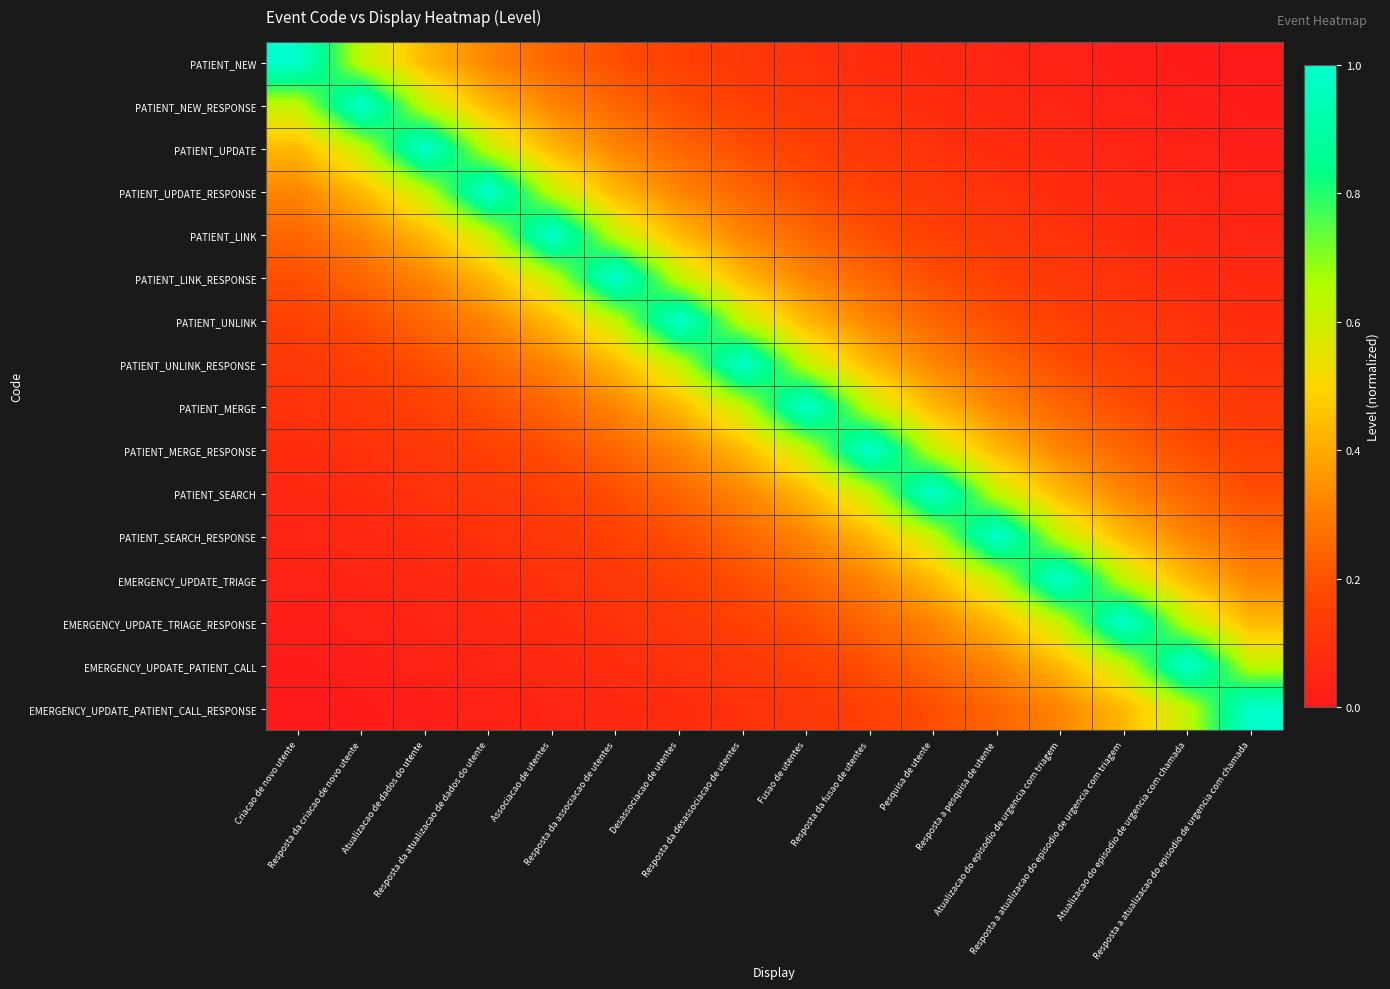

Reading left to right, what are all the values shown in this chart?

PATIENT_NEW: Criacao de novo utente=1.0	Resposta da criacao de novo utente=0.6	Atualizacao de dados do utente=0.4	Resposta da atualizacao de dados do utente=0.3	Associacao de utentes=0.2	Resposta da associacao de utentes=0.2	Desassociacao de utentes=0.1	Resposta da desassociacao de utentes=0.1	Fusao de utentes=0.1	Resposta da fusao de utentes=0.1	Pesquisa de utente=0.1	Resposta a pesquisa de utente=0.0	Atualizacao do episodio de urgencia com triagem=0.0	Resposta a atualizacao do episodio de urgencia com triagem=0.0	Atualizacao do episodio de urgencia com chamada=0.0	Resposta a atualizacao do episodio de urgencia com chamada=0.0
PATIENT_NEW_RESPONSE: Criacao de novo utente=0.6	Resposta da criacao de novo utente=1.0	Atualizacao de dados do utente=0.6	Resposta da atualizacao de dados do utente=0.4	Associacao de utentes=0.3	Resposta da associacao de utentes=0.2	Desassociacao de utentes=0.2	Resposta da desassociacao de utentes=0.1	Fusao de utentes=0.1	Resposta da fusao de utentes=0.1	Pesquisa de utente=0.1	Resposta a pesquisa de utente=0.1	Atualizacao do episodio de urgencia com triagem=0.0	Resposta a atualizacao do episodio de urgencia com triagem=0.0	Atualizacao do episodio de urgencia com chamada=0.0	Resposta a atualizacao do episodio de urgencia com chamada=0.0
PATIENT_UPDATE: Criacao de novo utente=0.4	Resposta da criacao de novo utente=0.6	Atualizacao de dados do utente=1.0	Resposta da atualizacao de dados do utente=0.6	Associacao de utentes=0.4	Resposta da associacao de utentes=0.3	Desassociacao de utentes=0.2	Resposta da desassociacao de utentes=0.2	Fusao de utentes=0.1	Resposta da fusao de utentes=0.1	Pesquisa de utente=0.1	Resposta a pesquisa de utente=0.1	Atualizacao do episodio de urgencia com triagem=0.1	Resposta a atualizacao do episodio de urgencia com triagem=0.0	Atualizacao do episodio de urgencia com chamada=0.0	Resposta a atualizacao do episodio de urgencia com chamada=0.0
PATIENT_UPDATE_RESPONSE: Criacao de novo utente=0.3	Resposta da criacao de novo utente=0.4	Atualizacao de dados do utente=0.6	Resposta da atualizacao de dados do utente=1.0	Associacao de utentes=0.6	Resposta da associacao de utentes=0.4	Desassociacao de utentes=0.3	Resposta da desassociacao de utentes=0.2	Fusao de utentes=0.2	Resposta da fusao de utentes=0.1	Pesquisa de utente=0.1	Resposta a pesquisa de utente=0.1	Atualizacao do episodio de urgencia com triagem=0.1	Resposta a atualizacao do episodio de urgencia com triagem=0.1	Atualizacao do episodio de urgencia com chamada=0.0	Resposta a atualizacao do episodio de urgencia com chamada=0.0
PATIENT_LINK: Criacao de novo utente=0.2	Resposta da criacao de novo utente=0.3	Atualizacao de dados do utente=0.4	Resposta da atualizacao de dados do utente=0.6	Associacao de utentes=1.0	Resposta da associacao de utentes=0.6	Desassociacao de utentes=0.4	Resposta da desassociacao de utentes=0.3	Fusao de utentes=0.2	Resposta da fusao de utentes=0.2	Pesquisa de utente=0.1	Resposta a pesquisa de utente=0.1	Atualizacao do episodio de urgencia com triagem=0.1	Resposta a atualizacao do episodio de urgencia com triagem=0.1	Atualizacao do episodio de urgencia com chamada=0.1	Resposta a atualizacao do episodio de urgencia com chamada=0.0
PATIENT_LINK_RESPONSE: Criacao de novo utente=0.2	Resposta da criacao de novo utente=0.2	Atualizacao de dados do utente=0.3	Resposta da atualizacao de dados do utente=0.4	Associacao de utentes=0.6	Resposta da associacao de utentes=1.0	Desassociacao de utentes=0.6	Resposta da desassociacao de utentes=0.4	Fusao de utentes=0.3	Resposta da fusao de utentes=0.2	Pesquisa de utente=0.2	Resposta a pesquisa de utente=0.1	Atualizacao do episodio de urgencia com triagem=0.1	Resposta a atualizacao do episodio de urgencia com triagem=0.1	Atualizacao do episodio de urgencia com chamada=0.1	Resposta a atualizacao do episodio de urgencia com chamada=0.1
PATIENT_UNLINK: Criacao de novo utente=0.1	Resposta da criacao de novo utente=0.2	Atualizacao de dados do utente=0.2	Resposta da atualizacao de dados do utente=0.3	Associacao de utentes=0.4	Resposta da associacao de utentes=0.6	Desassociacao de utentes=1.0	Resposta da desassociacao de utentes=0.6	Fusao de utentes=0.4	Resposta da fusao de utentes=0.3	Pesquisa de utente=0.2	Resposta a pesquisa de utente=0.2	Atualizacao do episodio de urgencia com triagem=0.1	Resposta a atualizacao do episodio de urgencia com triagem=0.1	Atualizacao do episodio de urgencia com chamada=0.1	Resposta a atualizacao do episodio de urgencia com chamada=0.1
PATIENT_UNLINK_RESPONSE: Criacao de novo utente=0.1	Resposta da criacao de novo utente=0.1	Atualizacao de dados do utente=0.2	Resposta da atualizacao de dados do utente=0.2	Associacao de utentes=0.3	Resposta da associacao de utentes=0.4	Desassociacao de utentes=0.6	Resposta da desassociacao de utentes=1.0	Fusao de utentes=0.6	Resposta da fusao de utentes=0.4	Pesquisa de utente=0.3	Resposta a pesquisa de utente=0.2	Atualizacao do episodio de urgencia com triagem=0.2	Resposta a atualizacao do episodio de urgencia com triagem=0.1	Atualizacao do episodio de urgencia com chamada=0.1	Resposta a atualizacao do episodio de urgencia com chamada=0.1
PATIENT_MERGE: Criacao de novo utente=0.1	Resposta da criacao de novo utente=0.1	Atualizacao de dados do utente=0.1	Resposta da atualizacao de dados do utente=0.2	Associacao de utentes=0.2	Resposta da associacao de utentes=0.3	Desassociacao de utentes=0.4	Resposta da desassociacao de utentes=0.6	Fusao de utentes=1.0	Resposta da fusao de utentes=0.6	Pesquisa de utente=0.4	Resposta a pesquisa de utente=0.3	Atualizacao do episodio de urgencia com triagem=0.2	Resposta a atualizacao do episodio de urgencia com triagem=0.2	Atualizacao do episodio de urgencia com chamada=0.1	Resposta a atualizacao do episodio de urgencia com chamada=0.1
PATIENT_MERGE_RESPONSE: Criacao de novo utente=0.1	Resposta da criacao de novo utente=0.1	Atualizacao de dados do utente=0.1	Resposta da atualizacao de dados do utente=0.1	Associacao de utentes=0.2	Resposta da associacao de utentes=0.2	Desassociacao de utentes=0.3	Resposta da desassociacao de utentes=0.4	Fusao de utentes=0.6	Resposta da fusao de utentes=1.0	Pesquisa de utente=0.6	Resposta a pesquisa de utente=0.4	Atualizacao do episodio de urgencia com triagem=0.3	Resposta a atualizacao do episodio de urgencia com triagem=0.2	Atualizacao do episodio de urgencia com chamada=0.2	Resposta a atualizacao do episodio de urgencia com chamada=0.1
PATIENT_SEARCH: Criacao de novo utente=0.1	Resposta da criacao de novo utente=0.1	Atualizacao de dados do utente=0.1	Resposta da atualizacao de dados do utente=0.1	Associacao de utentes=0.1	Resposta da associacao de utentes=0.2	Desassociacao de utentes=0.2	Resposta da desassociacao de utentes=0.3	Fusao de utentes=0.4	Resposta da fusao de utentes=0.6	Pesquisa de utente=1.0	Resposta a pesquisa de utente=0.6	Atualizacao do episodio de urgencia com triagem=0.4	Resposta a atualizacao do episodio de urgencia com triagem=0.3	Atualizacao do episodio de urgencia com chamada=0.2	Resposta a atualizacao do episodio de urgencia com chamada=0.2
PATIENT_SEARCH_RESPONSE: Criacao de novo utente=0.0	Resposta da criacao de novo utente=0.1	Atualizacao de dados do utente=0.1	Resposta da atualizacao de dados do utente=0.1	Associacao de utentes=0.1	Resposta da associacao de utentes=0.1	Desassociacao de utentes=0.2	Resposta da desassociacao de utentes=0.2	Fusao de utentes=0.3	Resposta da fusao de utentes=0.4	Pesquisa de utente=0.6	Resposta a pesquisa de utente=1.0	Atualizacao do episodio de urgencia com triagem=0.6	Resposta a atualizacao do episodio de urgencia com triagem=0.4	Atualizacao do episodio de urgencia com chamada=0.3	Resposta a atualizacao do episodio de urgencia com chamada=0.2
EMERGENCY_UPDATE_TRIAGE: Criacao de novo utente=0.0	Resposta da criacao de novo utente=0.0	Atualizacao de dados do utente=0.1	Resposta da atualizacao de dados do utente=0.1	Associacao de utentes=0.1	Resposta da associacao de utentes=0.1	Desassociacao de utentes=0.1	Resposta da desassociacao de utentes=0.2	Fusao de utentes=0.2	Resposta da fusao de utentes=0.3	Pesquisa de utente=0.4	Resposta a pesquisa de utente=0.6	Atualizacao do episodio de urgencia com triagem=1.0	Resposta a atualizacao do episodio de urgencia com triagem=0.6	Atualizacao do episodio de urgencia com chamada=0.4	Resposta a atualizacao do episodio de urgencia com chamada=0.3
EMERGENCY_UPDATE_TRIAGE_RESPONSE: Criacao de novo utente=0.0	Resposta da criacao de novo utente=0.0	Atualizacao de dados do utente=0.0	Resposta da atualizacao de dados do utente=0.1	Associacao de utentes=0.1	Resposta da associacao de utentes=0.1	Desassociacao de utentes=0.1	Resposta da desassociacao de utentes=0.1	Fusao de utentes=0.2	Resposta da fusao de utentes=0.2	Pesquisa de utente=0.3	Resposta a pesquisa de utente=0.4	Atualizacao do episodio de urgencia com triagem=0.6	Resposta a atualizacao do episodio de urgencia com triagem=1.0	Atualizacao do episodio de urgencia com chamada=0.6	Resposta a atualizacao do episodio de urgencia com chamada=0.4
EMERGENCY_UPDATE_PATIENT_CALL: Criacao de novo utente=0.0	Resposta da criacao de novo utente=0.0	Atualizacao de dados do utente=0.0	Resposta da atualizacao de dados do utente=0.0	Associacao de utentes=0.1	Resposta da associacao de utentes=0.1	Desassociacao de utentes=0.1	Resposta da desassociacao de utentes=0.1	Fusao de utentes=0.1	Resposta da fusao de utentes=0.2	Pesquisa de utente=0.2	Resposta a pesquisa de utente=0.3	Atualizacao do episodio de urgencia com triagem=0.4	Resposta a atualizacao do episodio de urgencia com triagem=0.6	Atualizacao do episodio de urgencia com chamada=1.0	Resposta a atualizacao do episodio de urgencia com chamada=0.6
EMERGENCY_UPDATE_PATIENT_CALL_RESPONSE: Criacao de novo utente=0.0	Resposta da criacao de novo utente=0.0	Atualizacao de dados do utente=0.0	Resposta da atualizacao de dados do utente=0.0	Associacao de utentes=0.0	Resposta da associacao de utentes=0.1	Desassociacao de utentes=0.1	Resposta da desassociacao de utentes=0.1	Fusao de utentes=0.1	Resposta da fusao de utentes=0.1	Pesquisa de utente=0.2	Resposta a pesquisa de utente=0.2	Atualizacao do episodio de urgencia com triagem=0.3	Resposta a atualizacao do episodio de urgencia com triagem=0.4	Atualizacao do episodio de urgencia com chamada=0.6	Resposta a atualizacao do episodio de urgencia com chamada=1.0